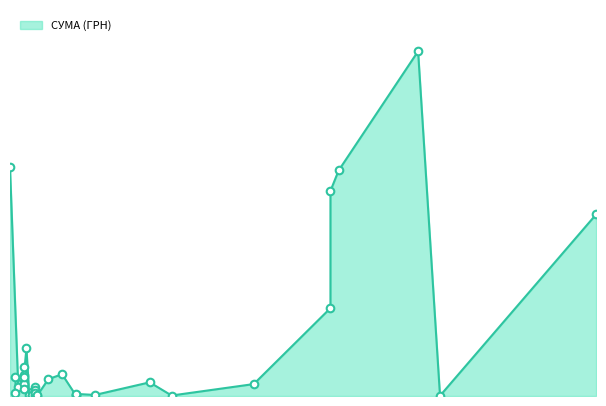

Which has a higher value, 04.05.2016 or 01.06.2016?

04.05.2016